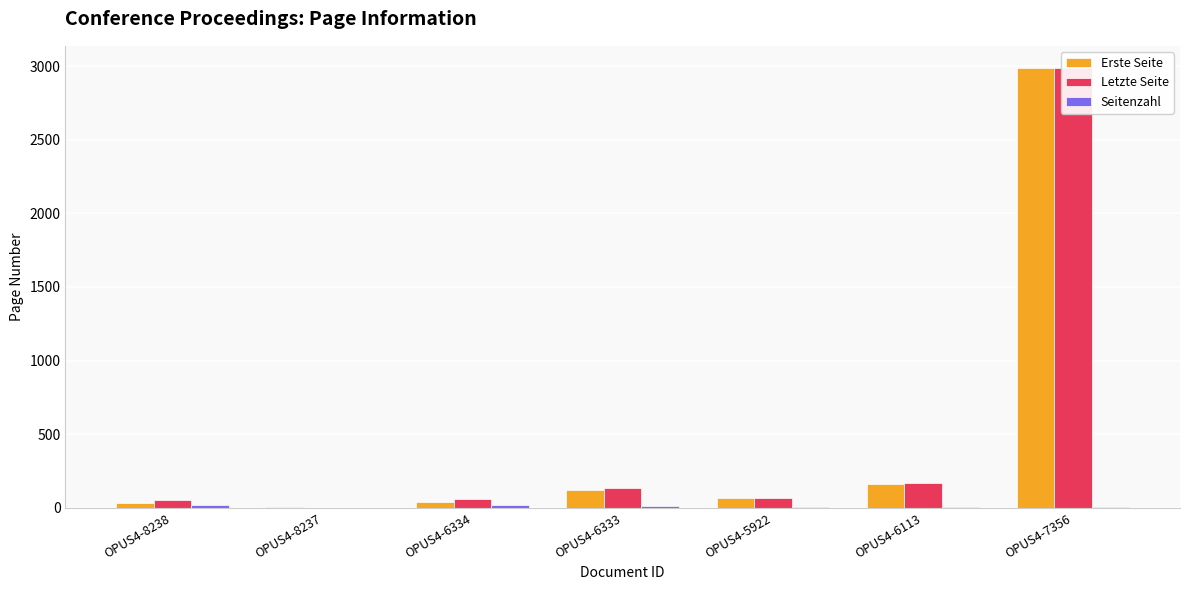

Reading left to right, what are all the values shown in this chart?

Erste Seite: OPUS4-8238=33	OPUS4-8237=5	OPUS4-6334=42	OPUS4-6333=119	OPUS4-5922=64	OPUS4-6113=164	OPUS4-7356=2985
Letzte Seite: OPUS4-8238=50	OPUS4-8237=0	OPUS4-6334=59	OPUS4-6333=134	OPUS4-5922=70	OPUS4-6113=168	OPUS4-7356=2988
Seitenzahl: OPUS4-8238=17	OPUS4-8237=0	OPUS4-6334=17	OPUS4-6333=15	OPUS4-5922=6	OPUS4-6113=4	OPUS4-7356=3